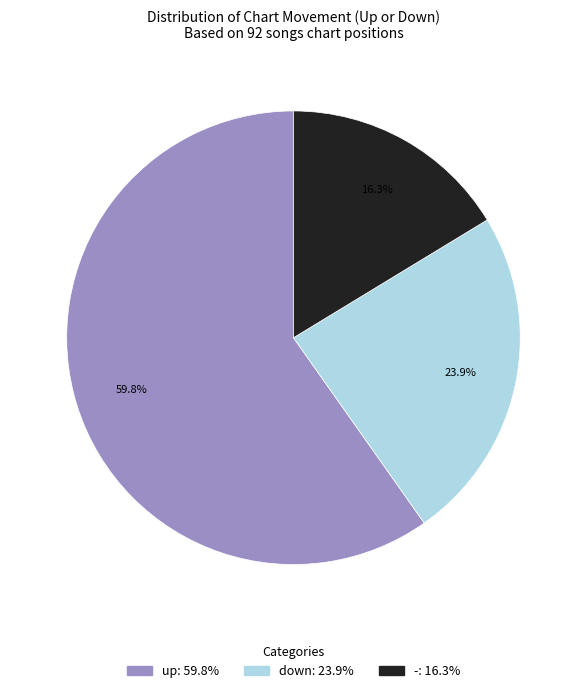

Between down and -, which is larger?

down